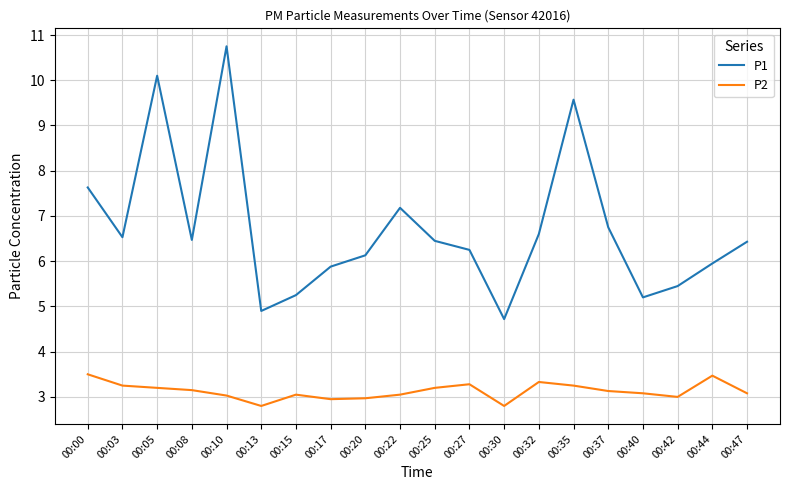

True or false: P2 has a value of 1.3 at 00:08.

False